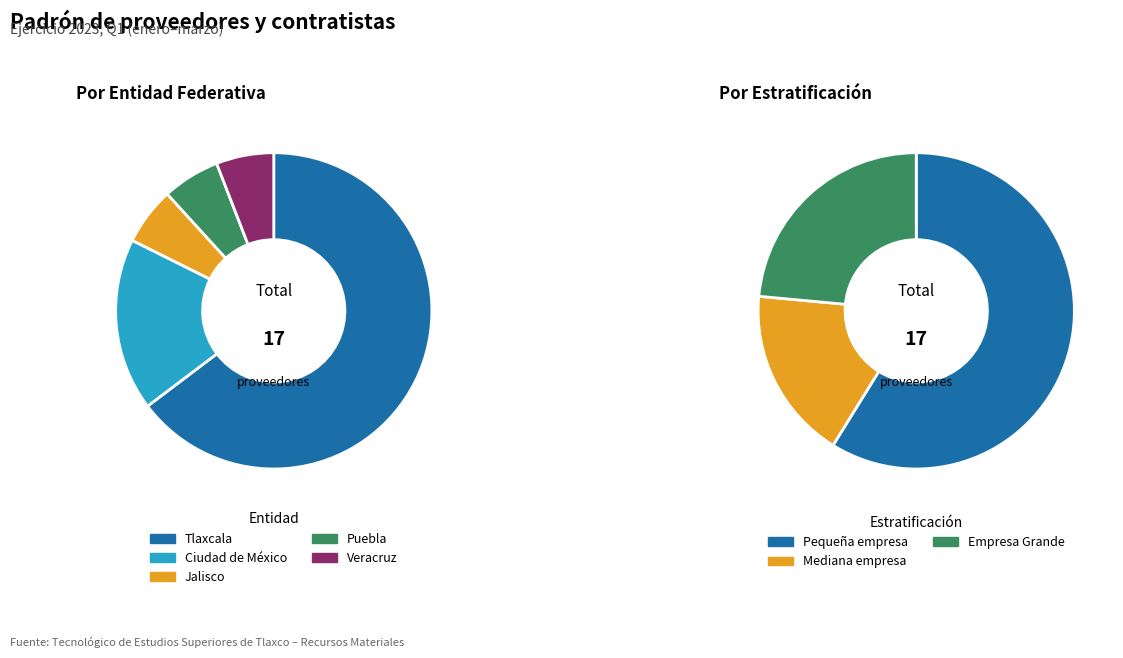

The Jalisco slice represents 1% of the pie. True or false?

False